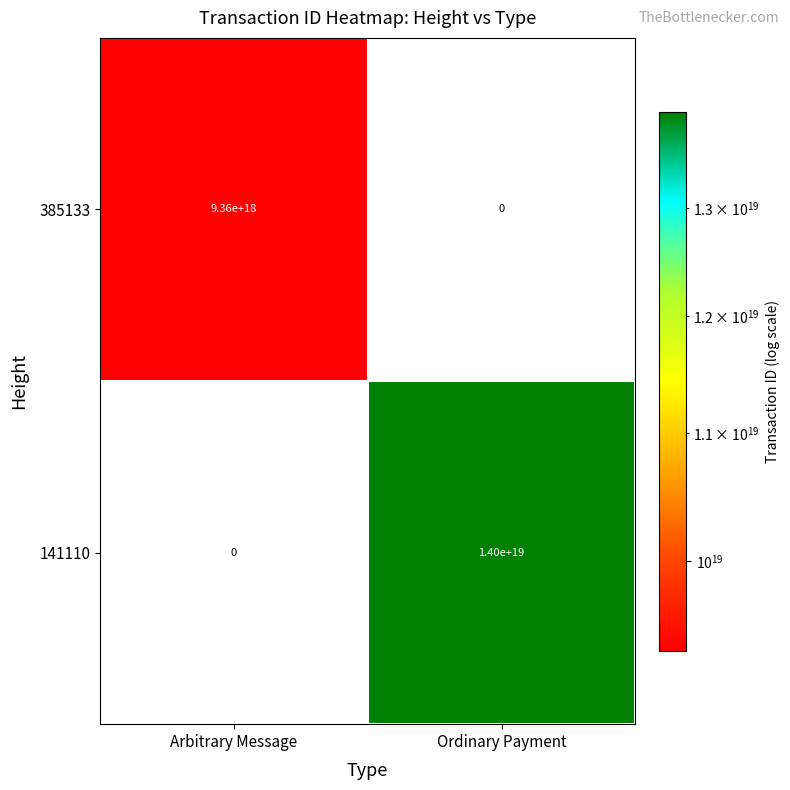

List the series in order of their overall mean, lowest first.

385133, 141110